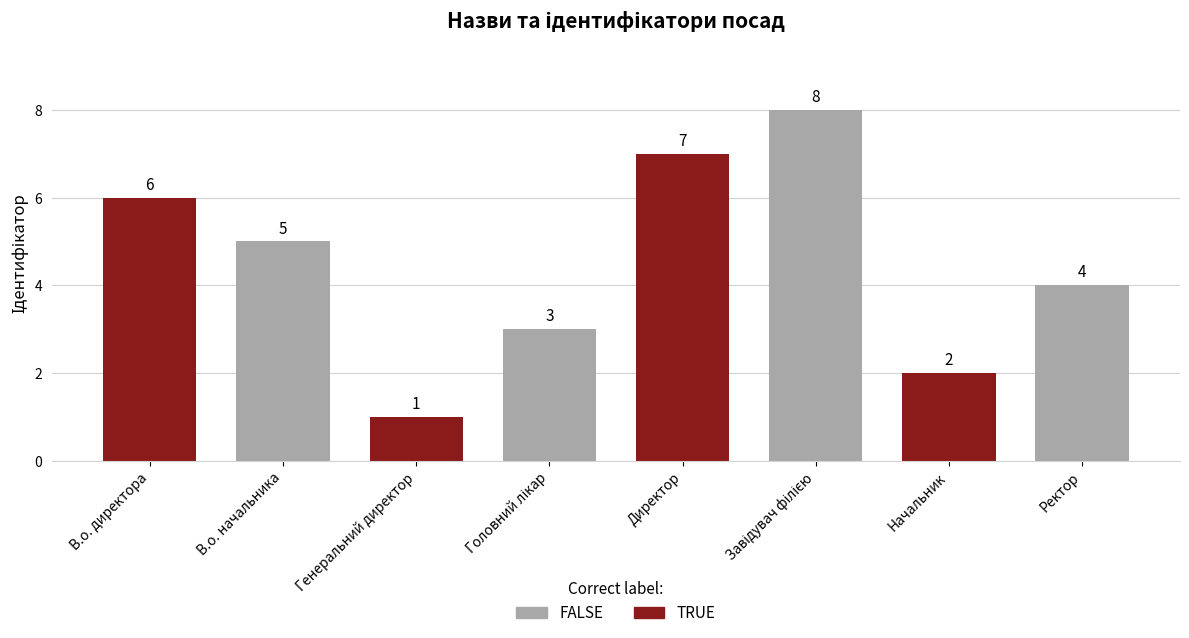

Is it true that the value at Генеральний директор is 0?

False